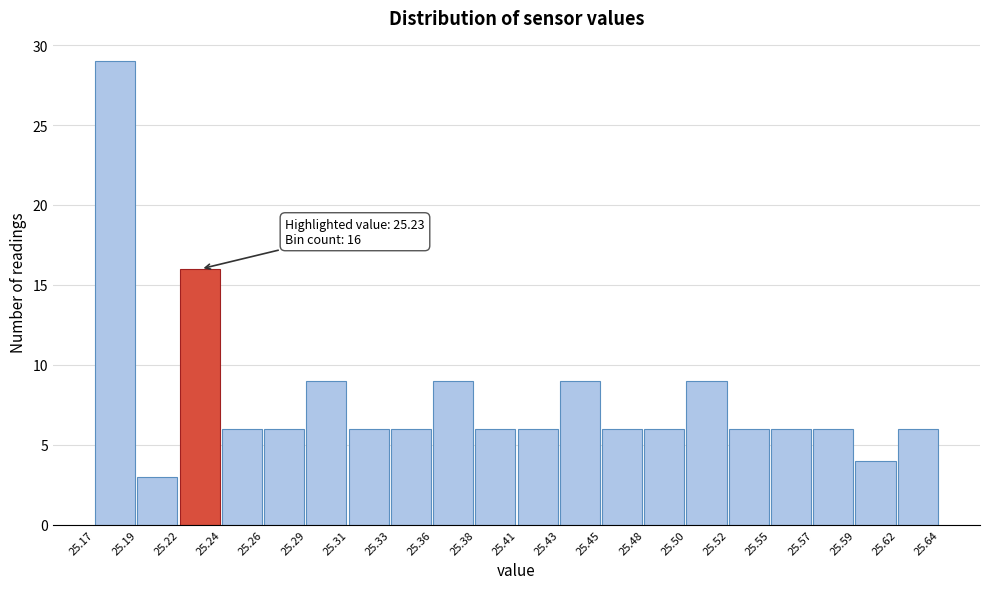

Which range on the x-axis has the tallest bar?

25.17 to 25.19